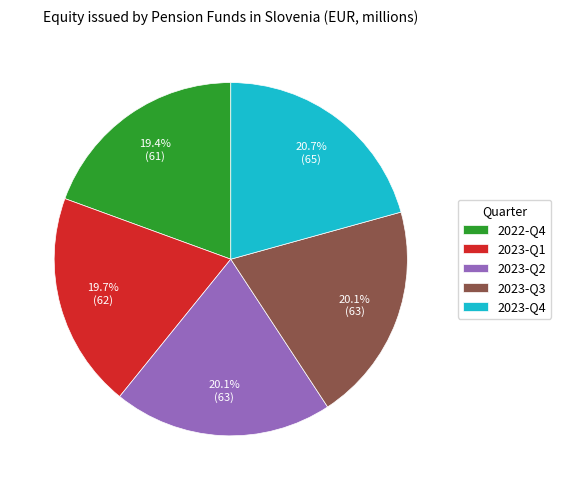

To the nearest percent, what is the average slice percentage?

20%